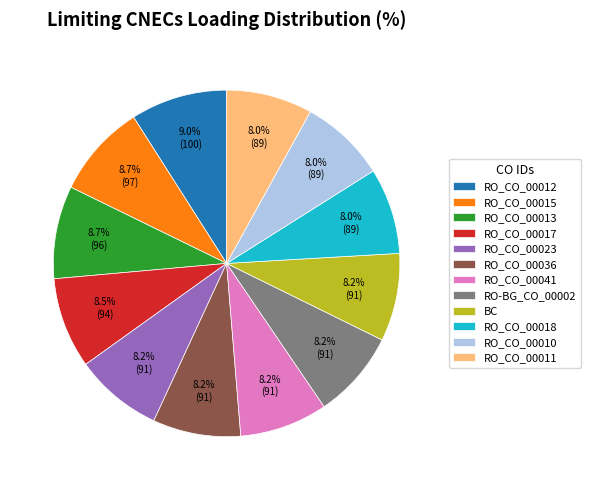

Is there any slice that represents more than half of the pie?

No